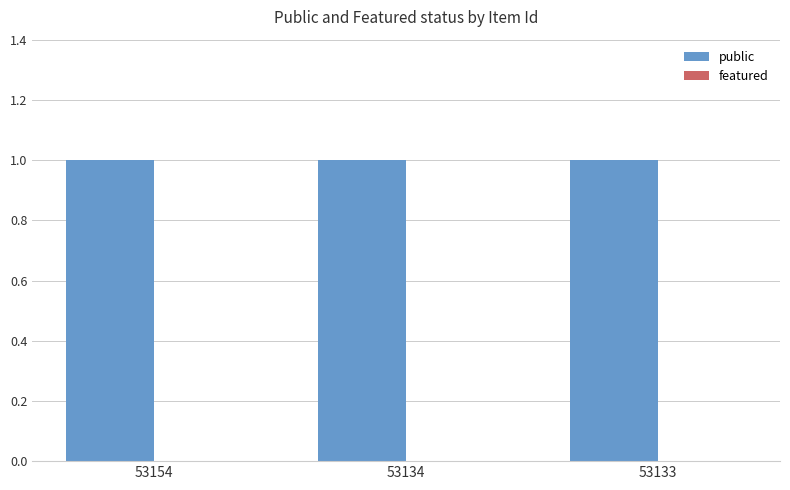

Which category has the highest value in the public series?

53154